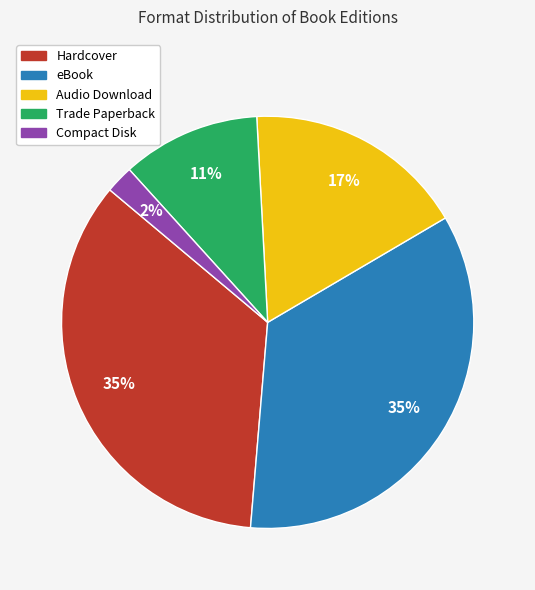

True or false: Compact Disk accounts for 2% of the total.

True